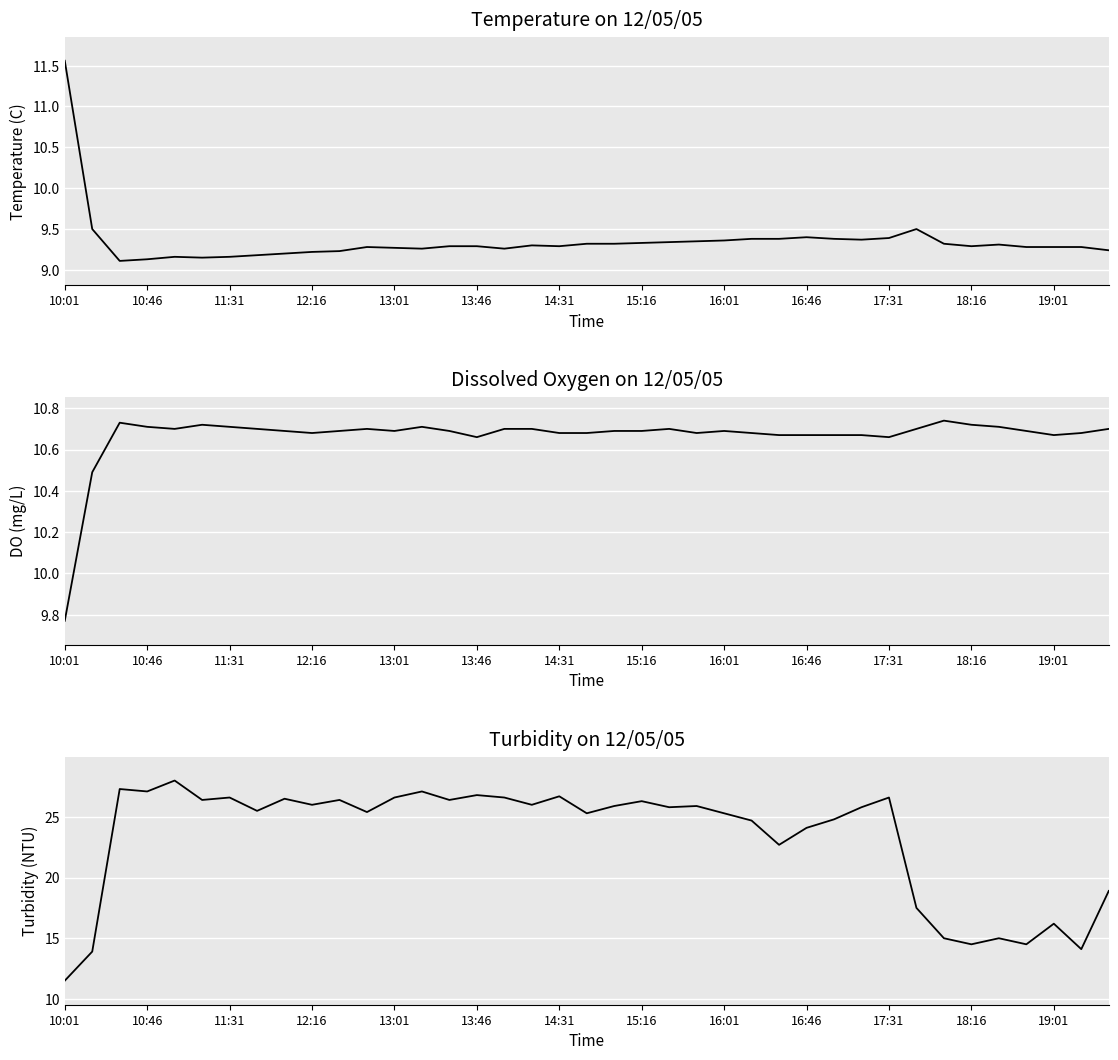

Which series changed the most between 13:46 and 17:31?

Temp